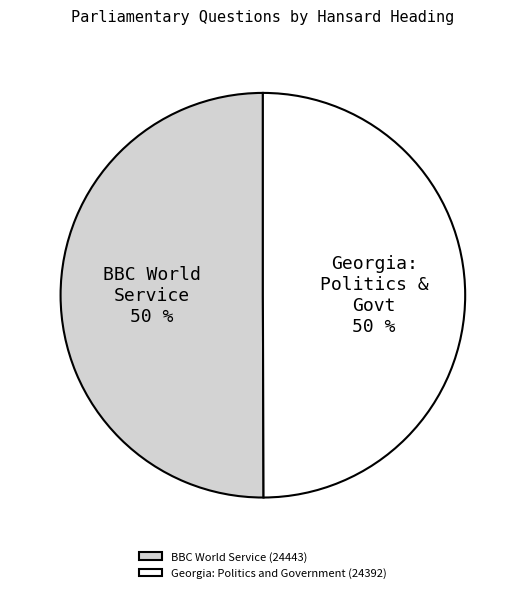

To the nearest percent, what portion does Georgia: Politics and Government (24392) represent?

50%